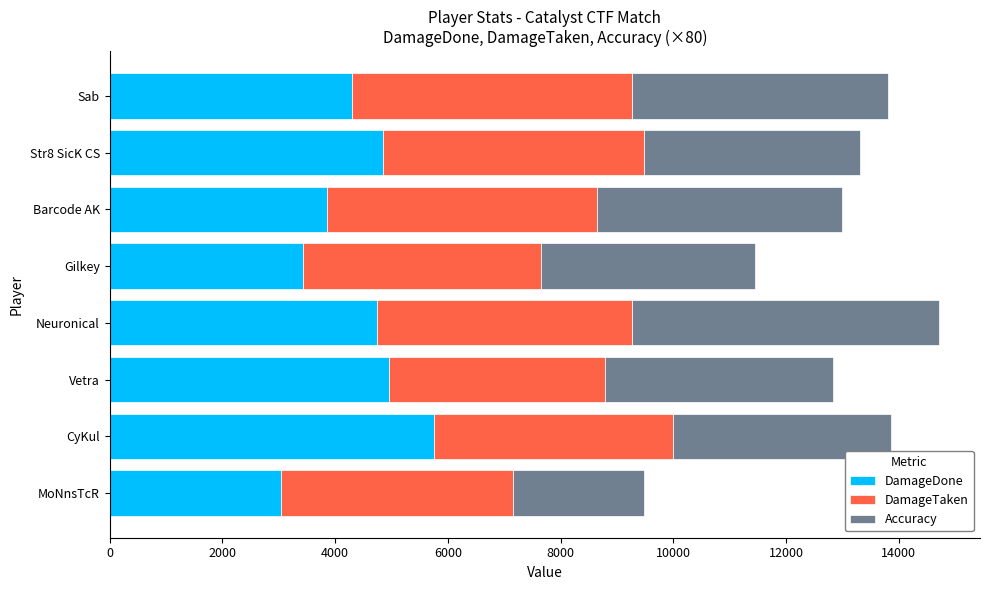

What is the total value across all series at Neuronical?

14705.6